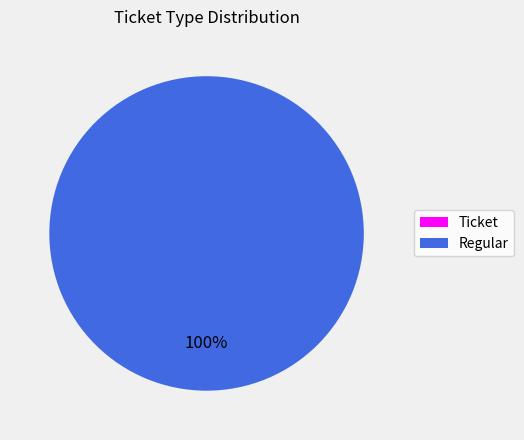

Rank the categories by value from lowest to highest.

Ticket, Regular